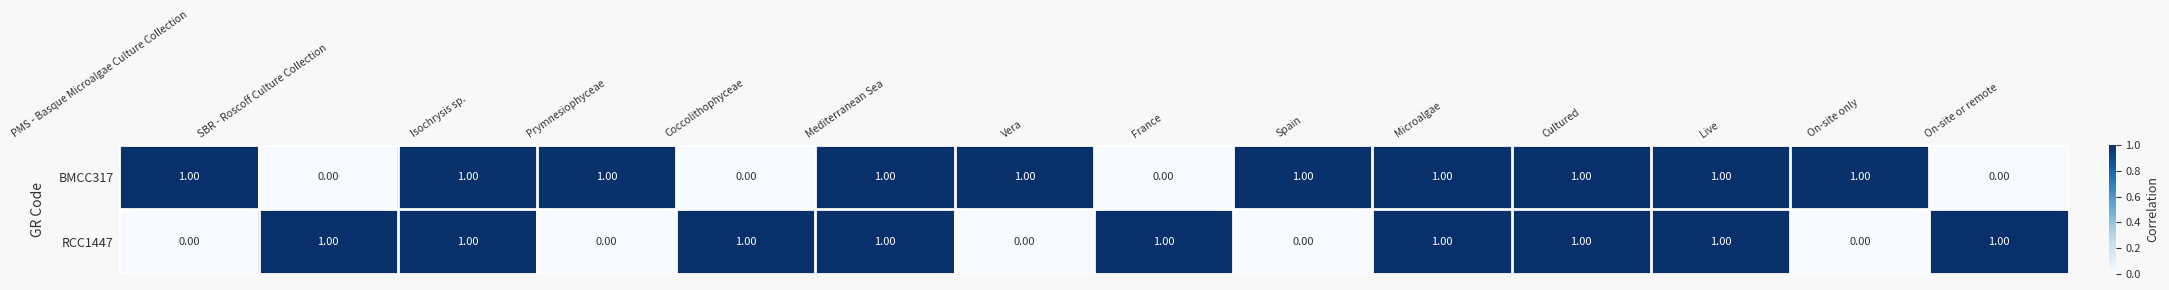

Count the number of data series in this chart.

2